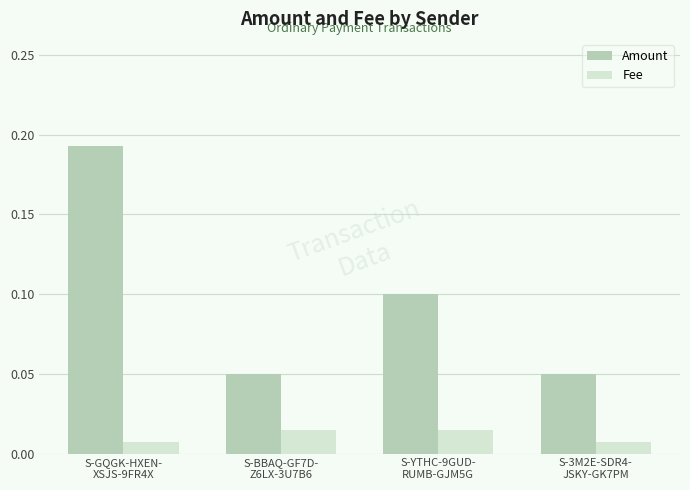

At which category does the chart reach its peak across all series?

S-GQGK-HXEN-
XSJS-9FR4X